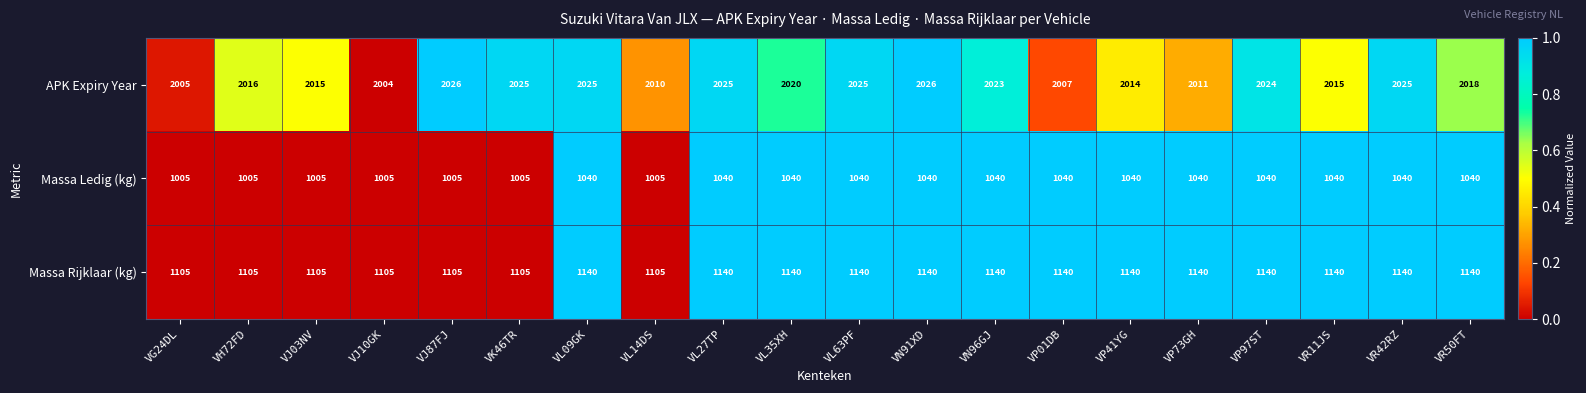

What is the greatest value displayed?

2026